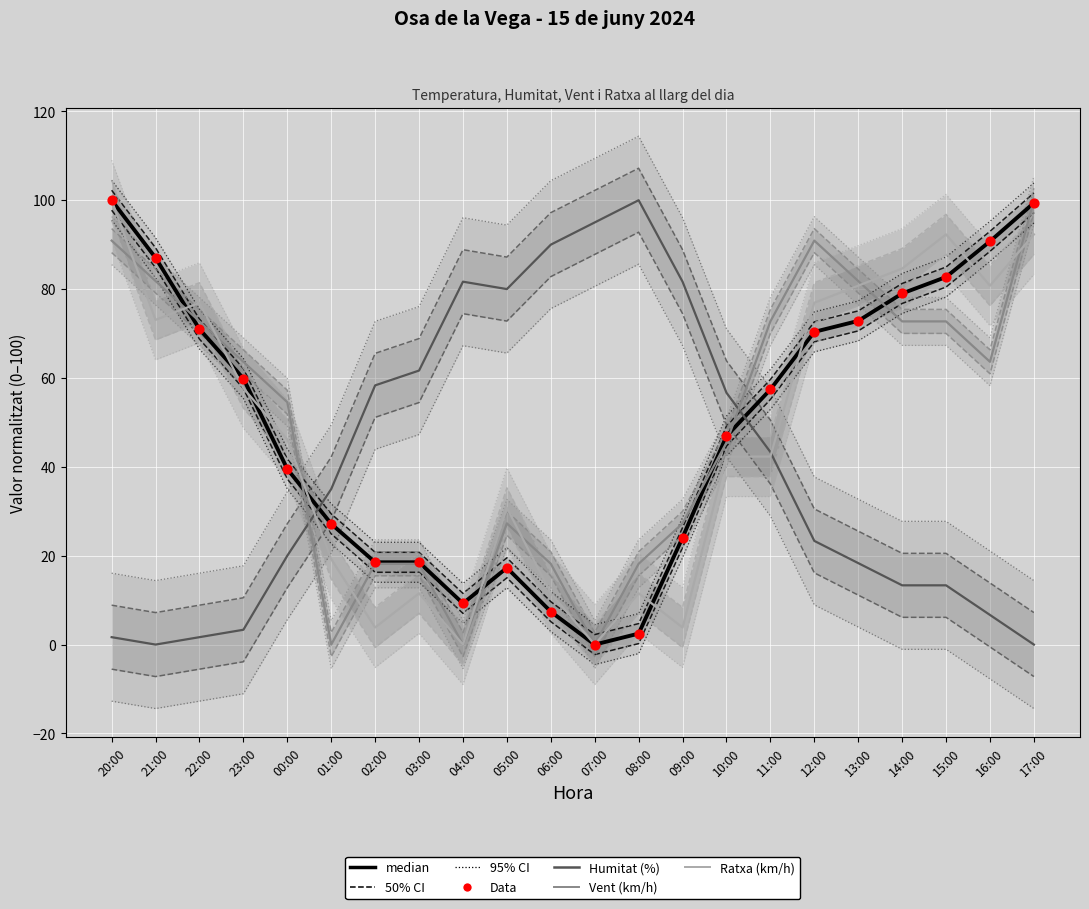

Which series contains the highest Y value?

Temperatura (ºC)